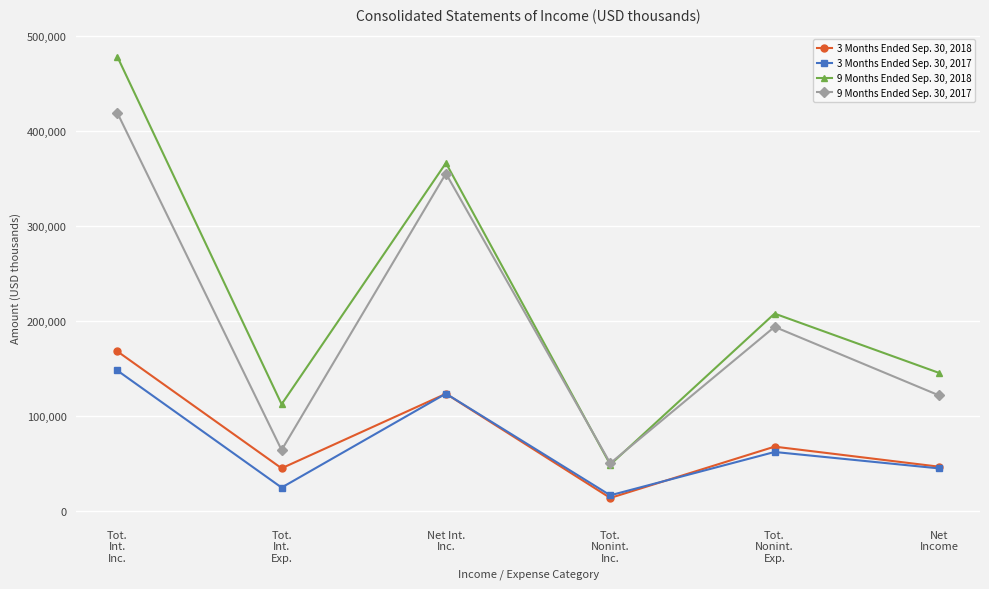

At how many categories does at least one series exceed 54048?

5